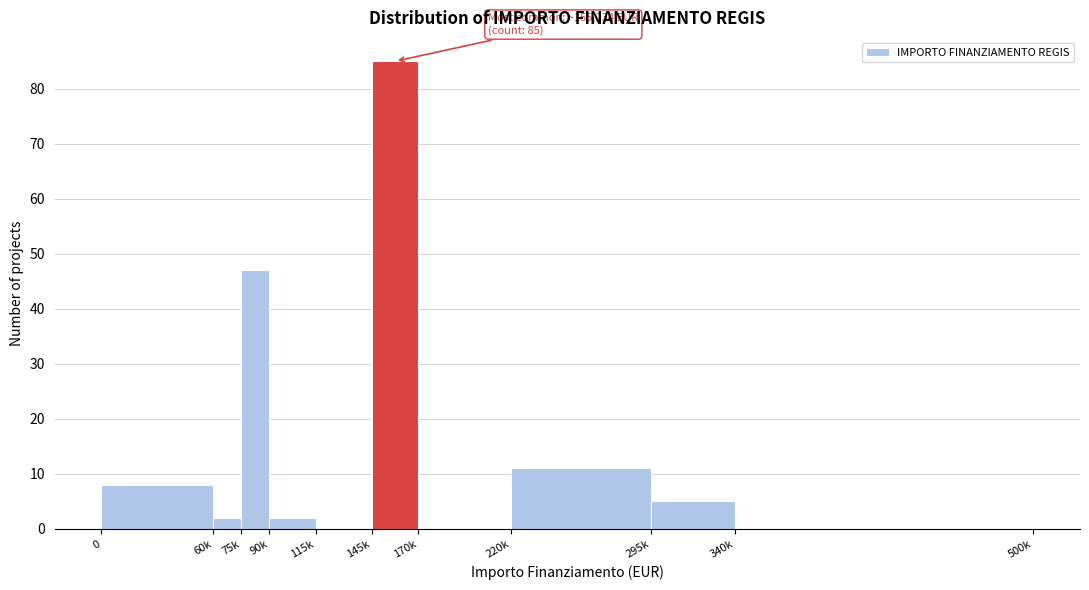

Reading right to left, extract all data points from this chart.

340k=0	295k=5	220k=11	170k=0	145k=85	115k=0	90k=2	75k=47	60k=2	0=8